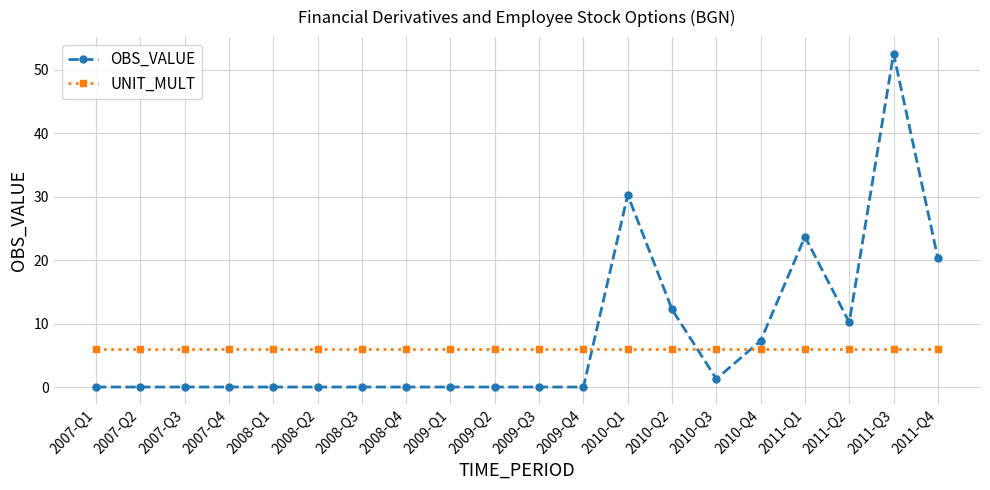

Reading left to right, list all the values displayed in this chart.

OBS_VALUE: 2007-Q1=0.0	2007-Q2=0.0	2007-Q3=0.0	2007-Q4=0.0	2008-Q1=0.0	2008-Q2=0.0	2008-Q3=0.0	2008-Q4=0.0	2009-Q1=0.0	2009-Q2=0.0	2009-Q3=0.0	2009-Q4=0.0	2010-Q1=30.3	2010-Q2=12.2	2010-Q3=1.3	2010-Q4=7.3	2011-Q1=23.7	2011-Q2=10.2	2011-Q3=52.5	2011-Q4=20.3
UNIT_MULT: 2007-Q1=6.0	2007-Q2=6.0	2007-Q3=6.0	2007-Q4=6.0	2008-Q1=6.0	2008-Q2=6.0	2008-Q3=6.0	2008-Q4=6.0	2009-Q1=6.0	2009-Q2=6.0	2009-Q3=6.0	2009-Q4=6.0	2010-Q1=6.0	2010-Q2=6.0	2010-Q3=6.0	2010-Q4=6.0	2011-Q1=6.0	2011-Q2=6.0	2011-Q3=6.0	2011-Q4=6.0